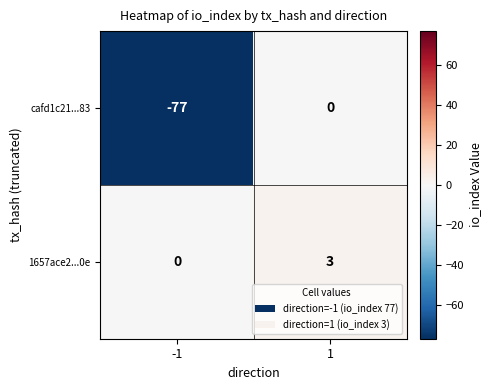

What is the spread (max minus min) of values at 1?

3